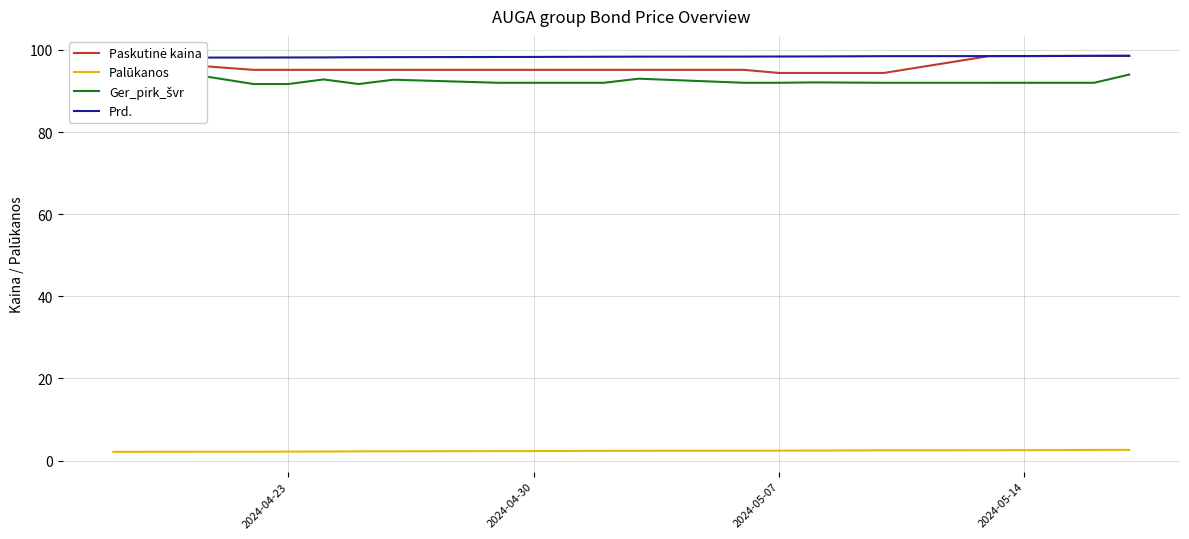

How many data points in Ger_pirk_švr are above 92?

8